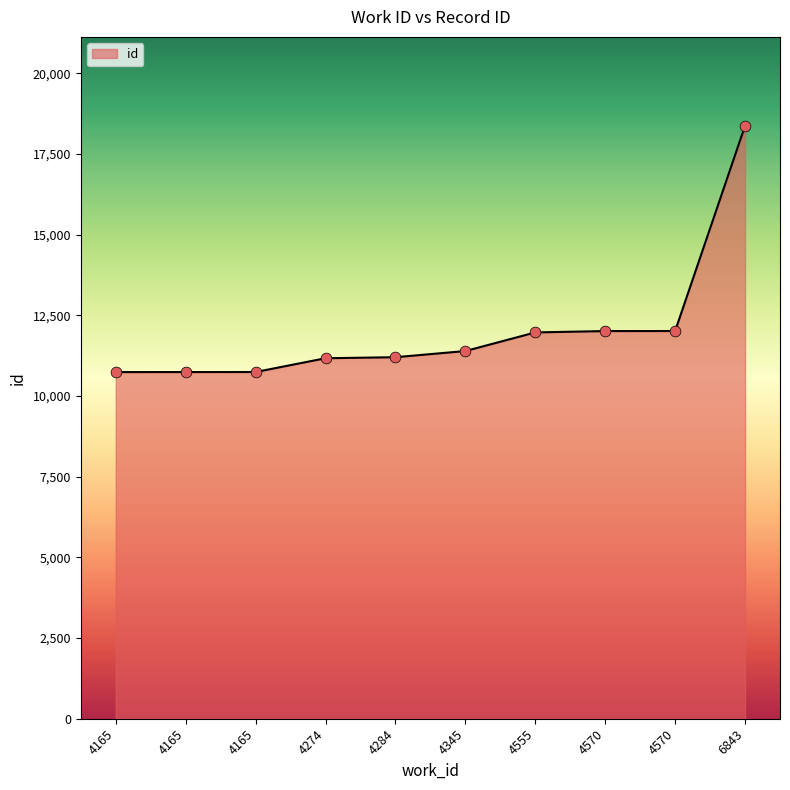

Which has a higher value, 4284 or 4165?

4284